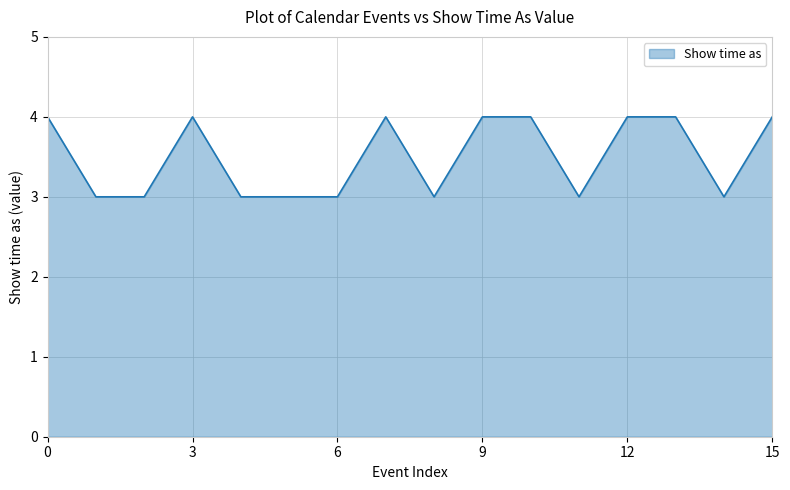

What is the smallest value displayed?

3